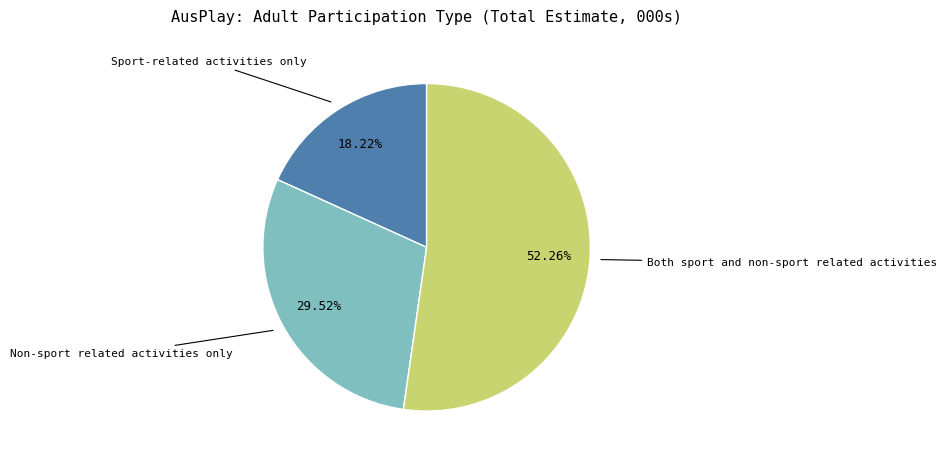

Which category accounts for the majority?

Both sport and non-sport related activities